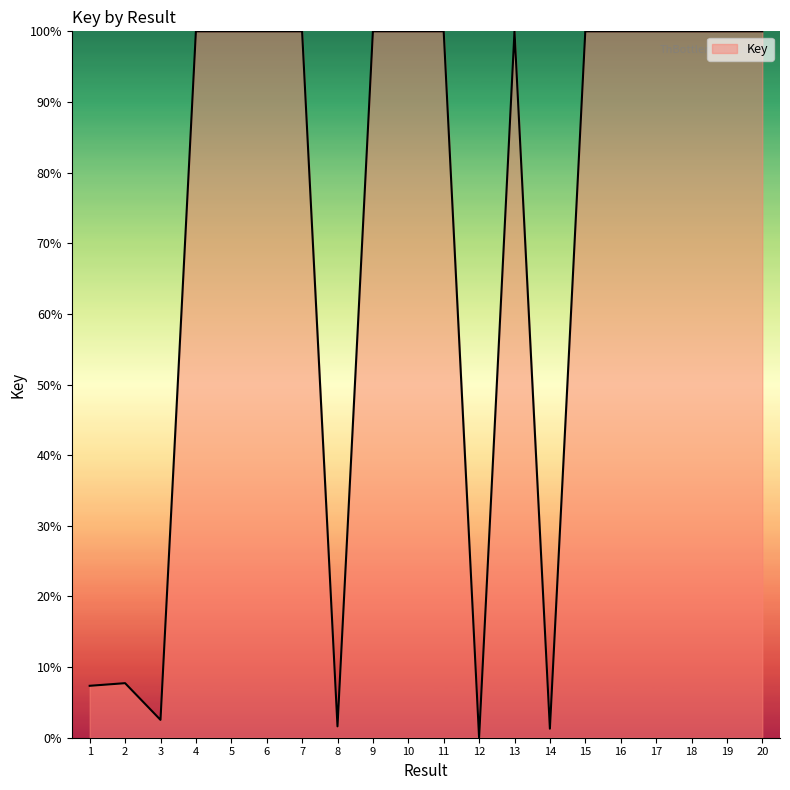

Is it true that the value at 2 is 7.7?

True